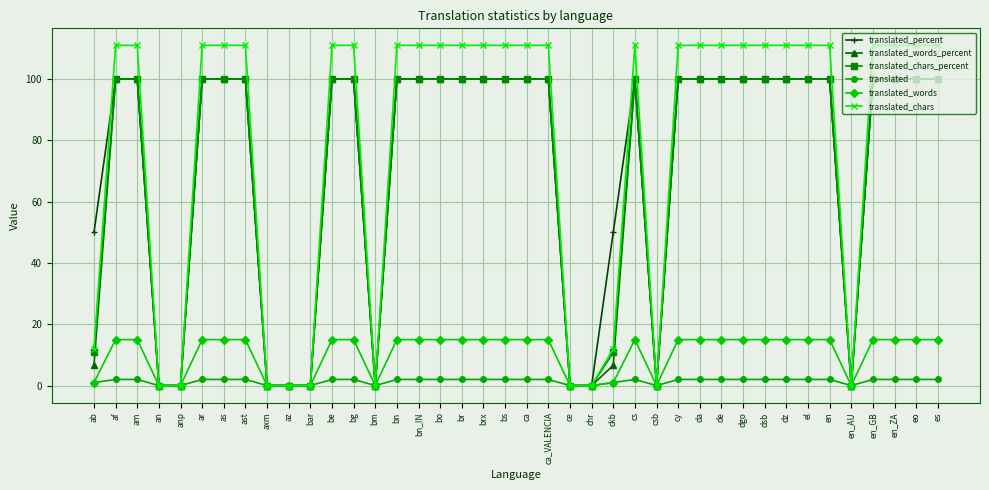

Count the number of data series in this chart.

6